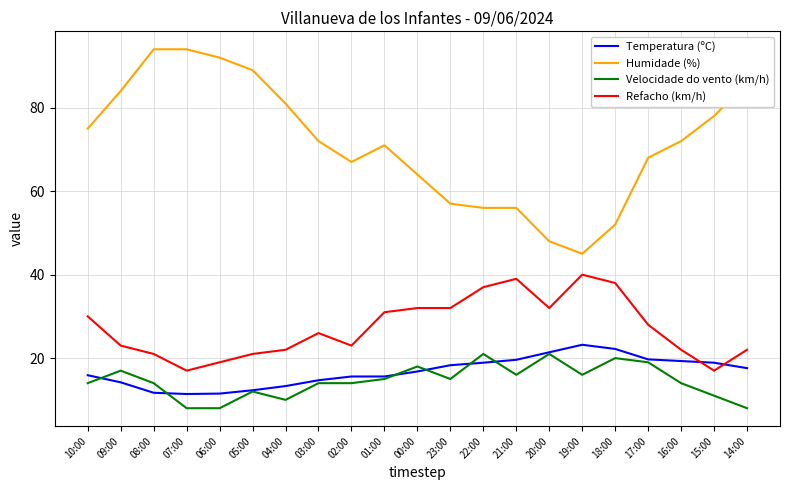

Where is the first local maximum for Refacho (km/h)?

03:00